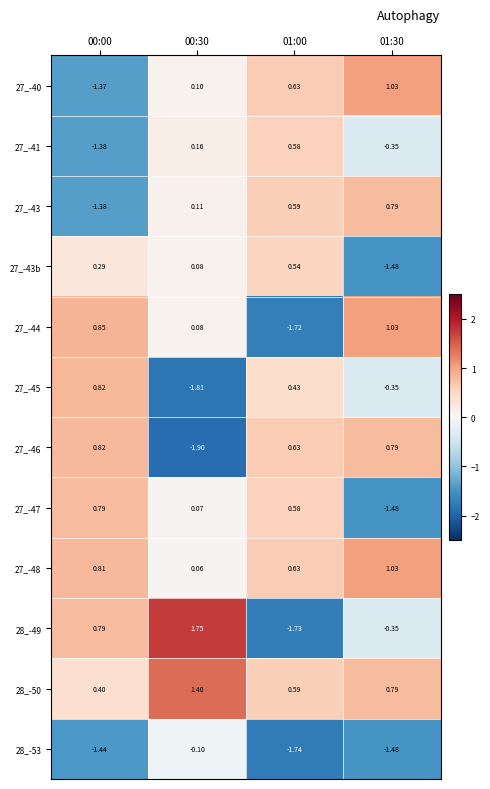

Reading left to right, extract all data points from this chart.

27_-40: 00:00=-1.4	00:30=0.1	01:00=0.6	01:30=1.0
27_-41: 00:00=-1.4	00:30=0.2	01:00=0.6	01:30=-0.3
27_-43: 00:00=-1.4	00:30=0.1	01:00=0.6	01:30=0.8
27_-43b: 00:00=0.3	00:30=0.1	01:00=0.5	01:30=-1.5
27_-44: 00:00=0.8	00:30=0.1	01:00=-1.7	01:30=1.0
27_-45: 00:00=0.8	00:30=-1.8	01:00=0.4	01:30=-0.3
27_-46: 00:00=0.8	00:30=-1.9	01:00=0.6	01:30=0.8
27_-47: 00:00=0.8	00:30=0.1	01:00=0.6	01:30=-1.5
27_-48: 00:00=0.8	00:30=0.1	01:00=0.6	01:30=1.0
28_-49: 00:00=0.8	00:30=1.8	01:00=-1.7	01:30=-0.3
28_-50: 00:00=0.4	00:30=1.4	01:00=0.6	01:30=0.8
28_-53: 00:00=-1.4	00:30=-0.1	01:00=-1.7	01:30=-1.5